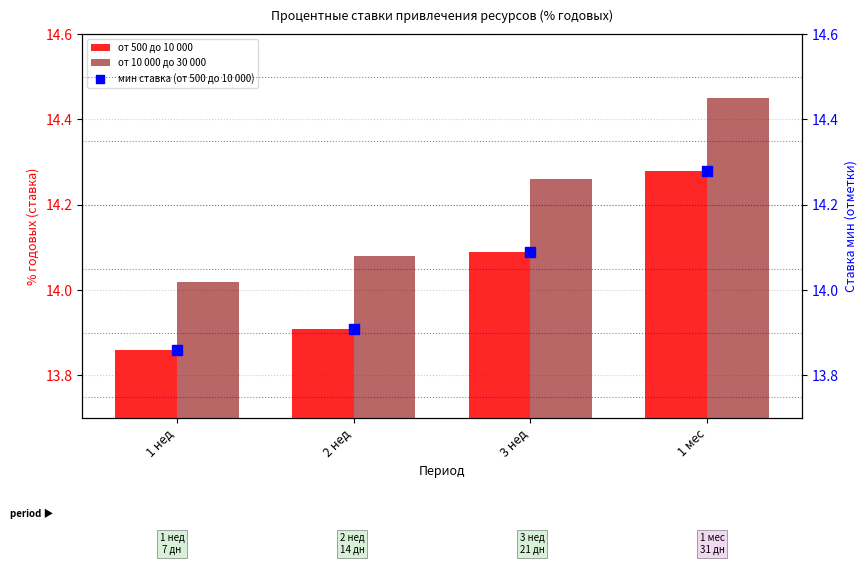

Which series has the largest total across all categories?

от 10 000 до 30 000